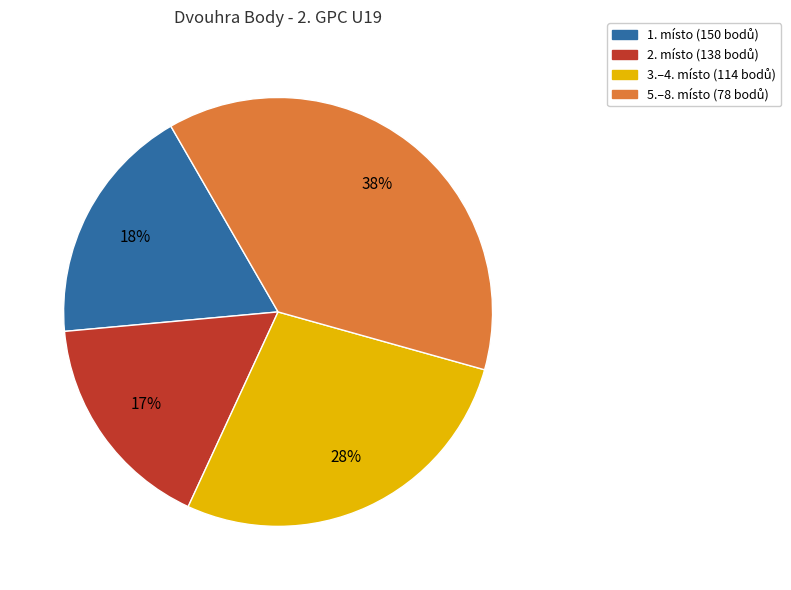

To the nearest percent, what is the difference between the largest and smallest slice percentages?

21%